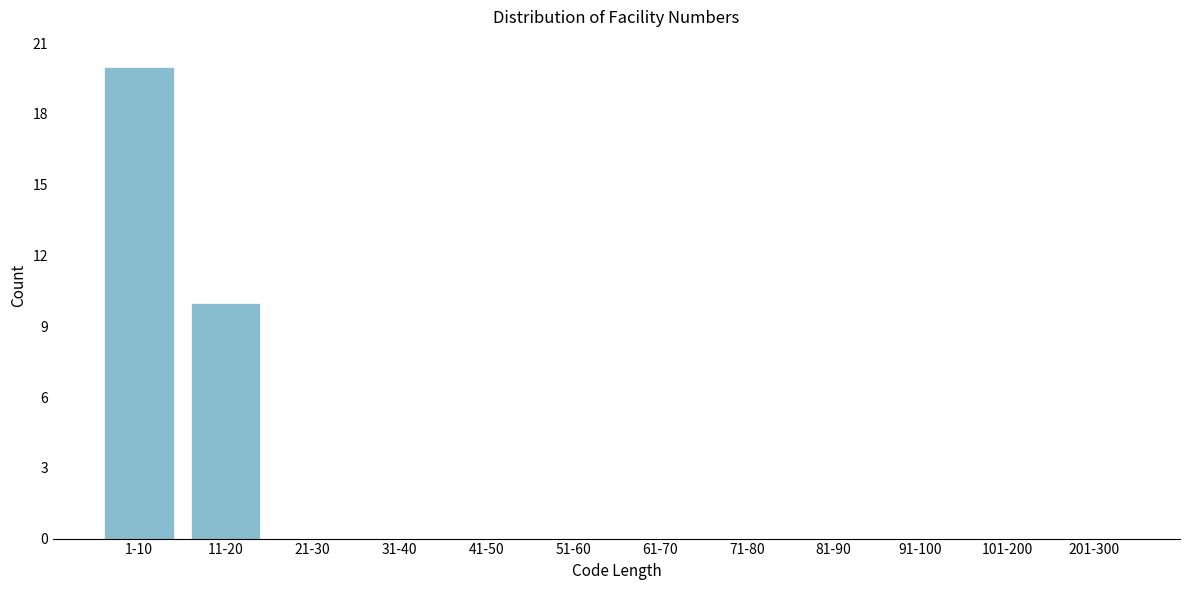

Reading left to right, transcribe all the data shown in this chart.

1-10=20	11-20=10	21-30=0	31-40=0	41-50=0	51-60=0	61-70=0	71-80=0	81-90=0	91-100=0	101-200=0	201-300=0